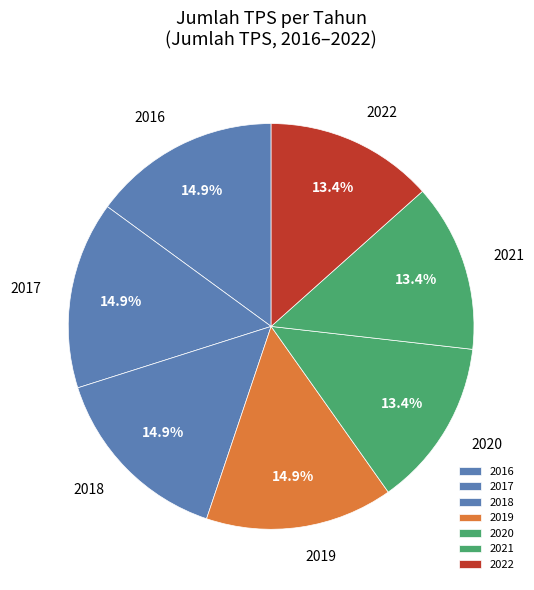

Is 2020 the majority of the pie?

No